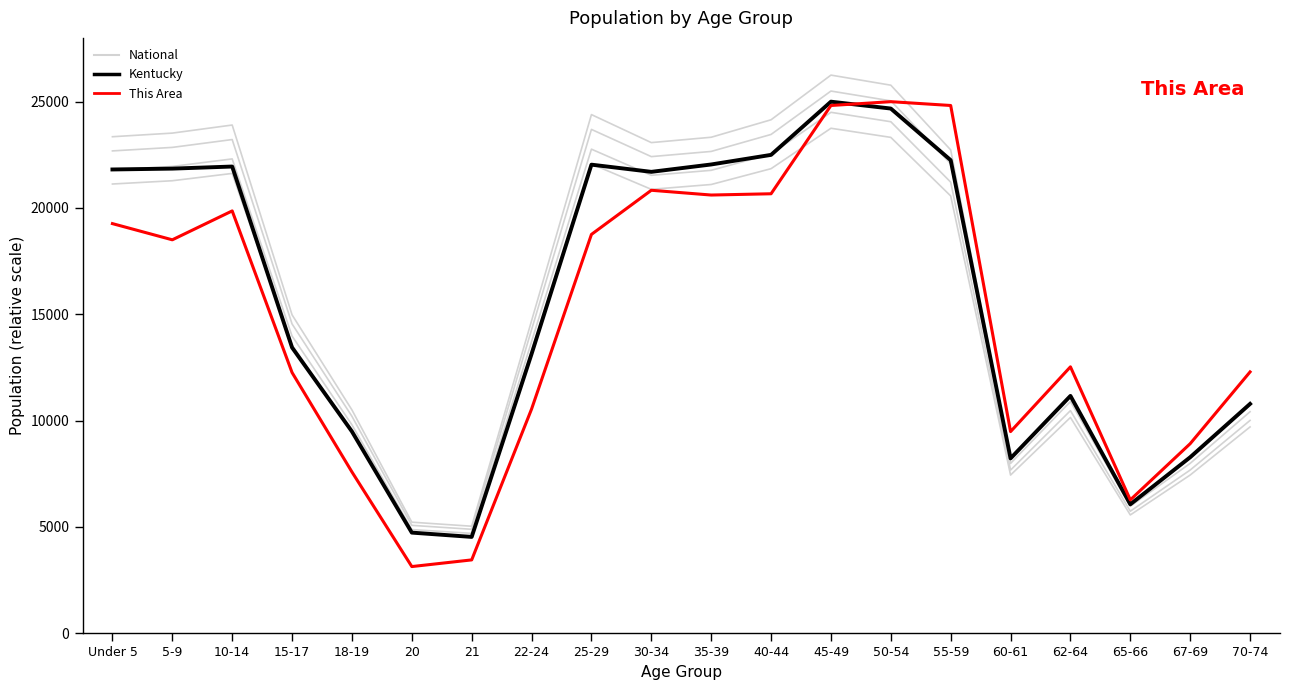

Where is This Area nearest to the value 14068?

62-64